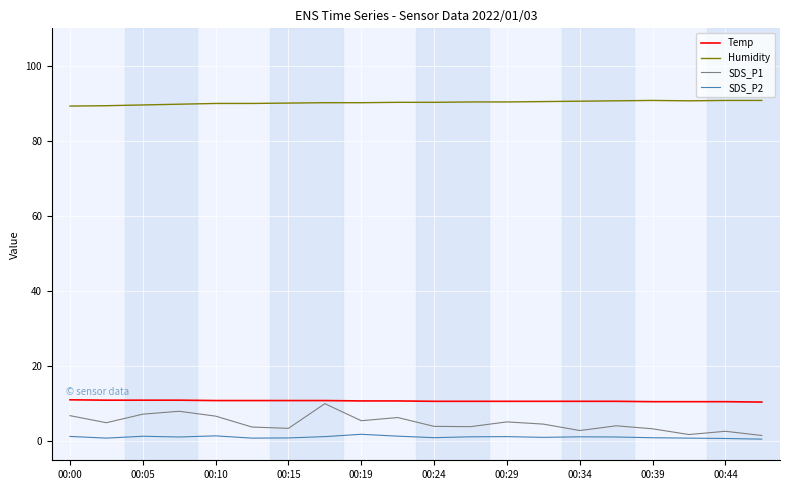

What is the maximum value for Humidity?

90.8